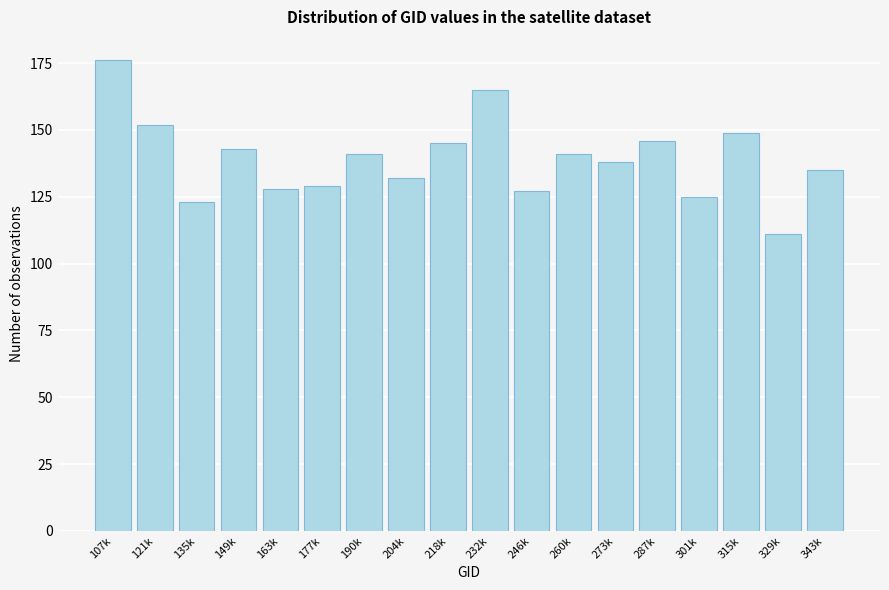

Reading right to left, extract all data points from this chart.

343k=135	329k=111	315k=149	301k=125	287k=146	273k=138	260k=141	246k=127	232k=165	218k=145	204k=132	190k=141	177k=129	163k=128	149k=143	135k=123	121k=152	107k=176